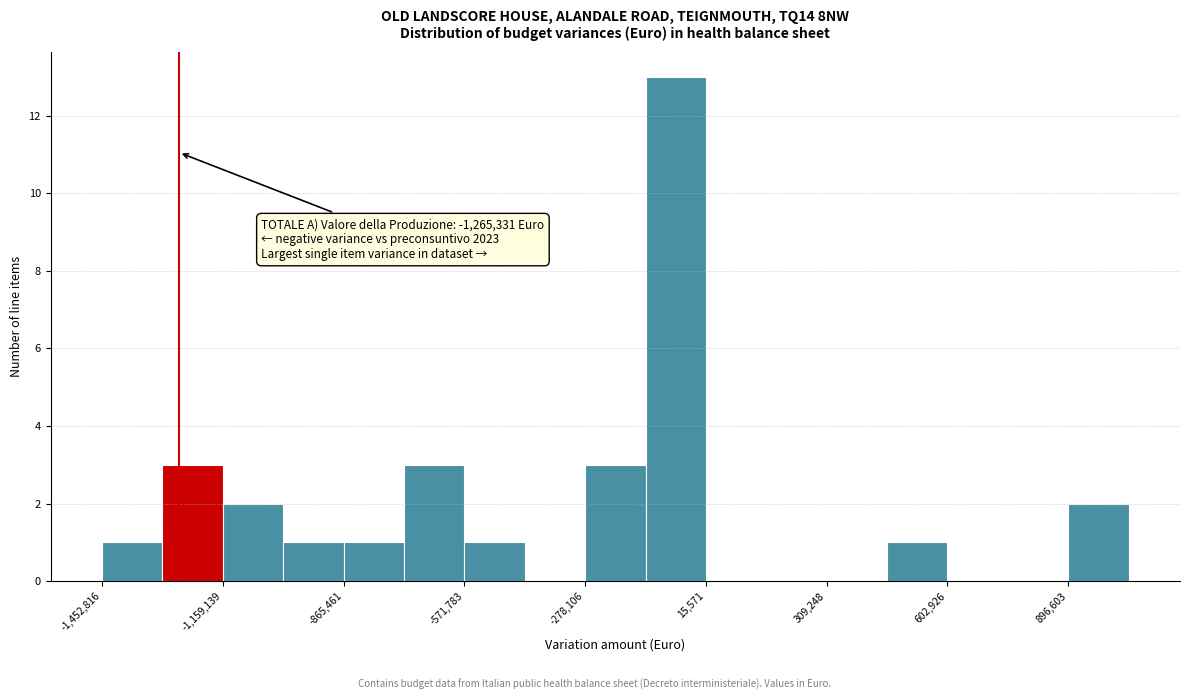

Read against the x-axis, roughly where is the centre of the tallest bar?

-50000